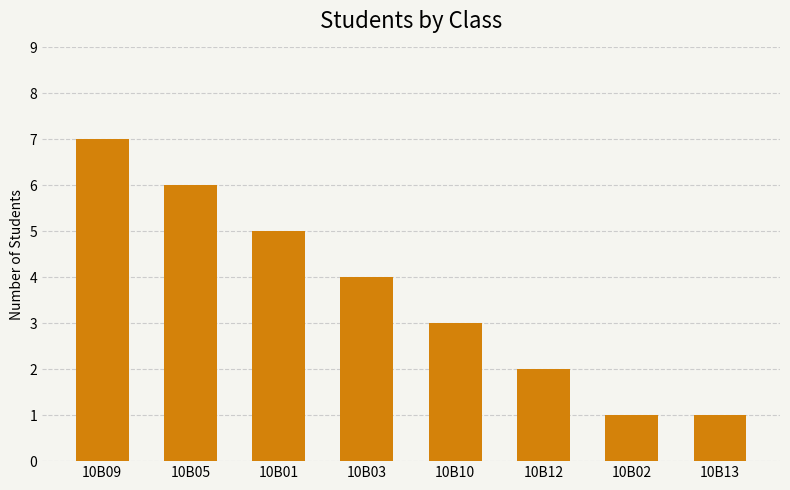

What value does the data have at 10B01?

5